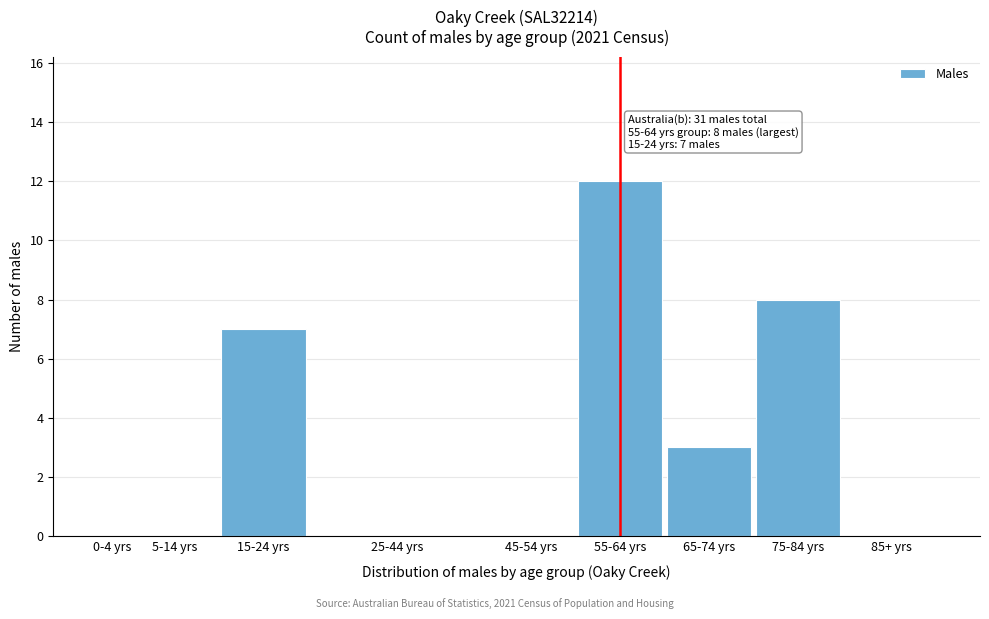

Reading left to right, extract all data points from this chart.

0-4 yrs=0	5-14 yrs=0	15-24 yrs=7	25-44 yrs=0	45-54 yrs=0	55-64 yrs=12	65-74 yrs=3	75-84 yrs=8	85+ yrs=0